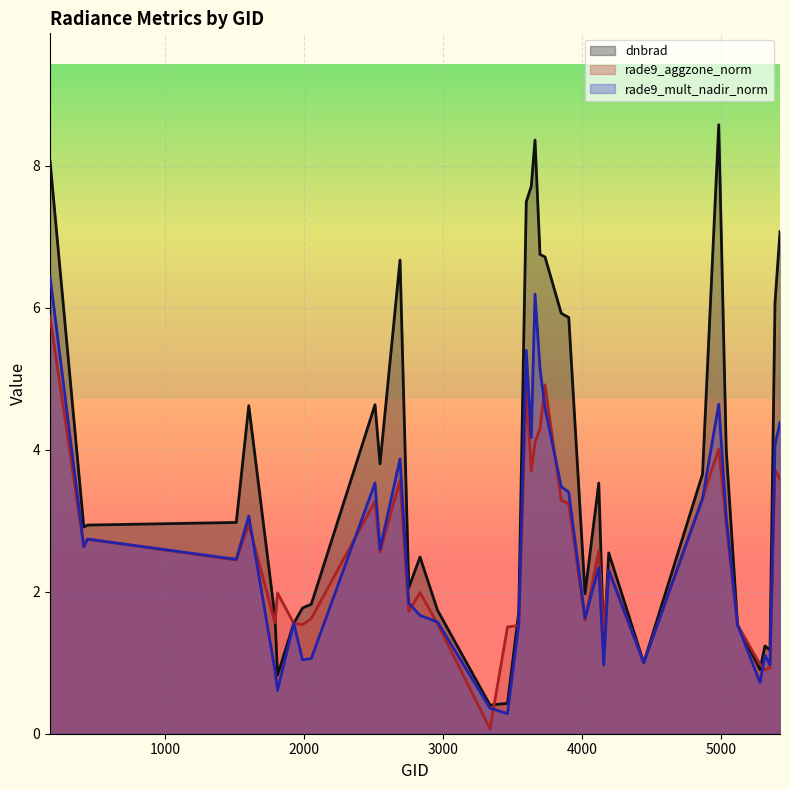

How many lines are shown in the chart?

3